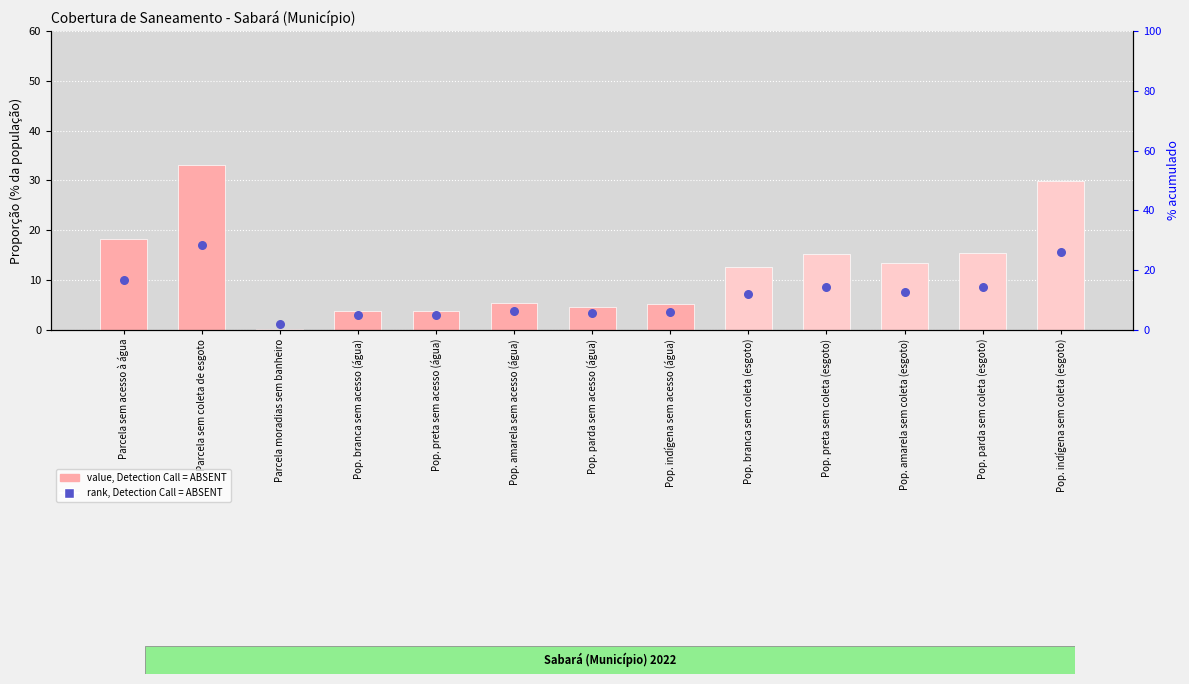

Which series has the largest total across all categories?

value, Detection Call = ABSENT